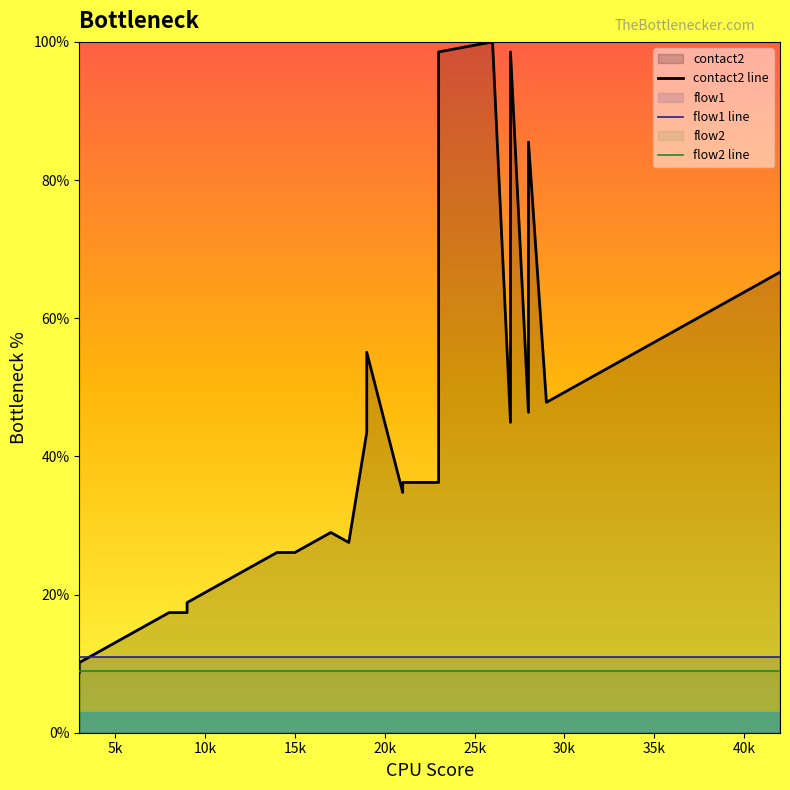

In contact2 line, how many points are higher than both neighbors (excluding endpoints)?

5